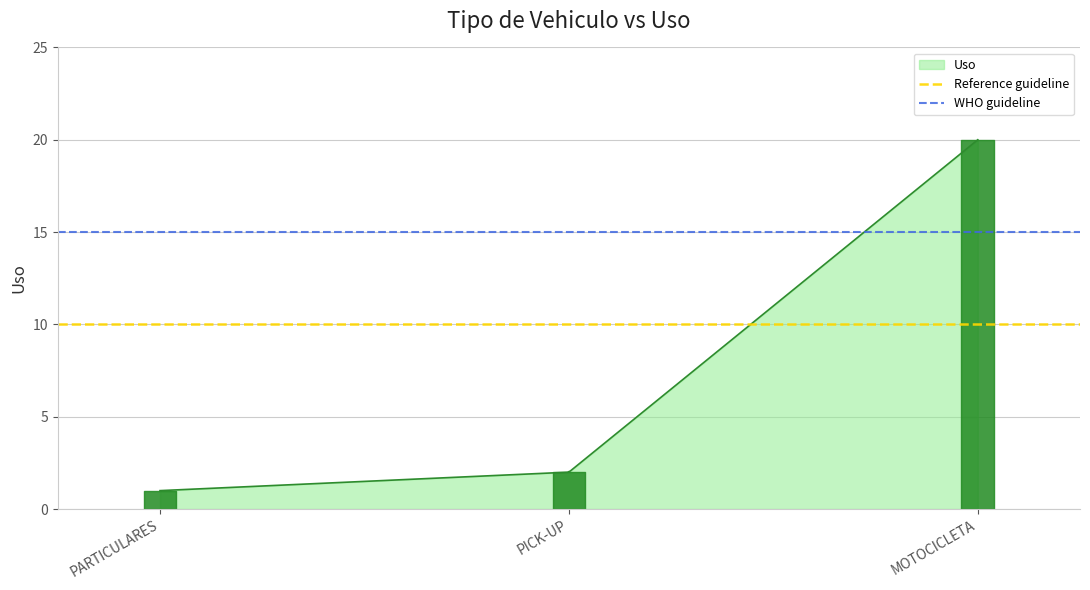

What is the minimum value for Uso?

1.0